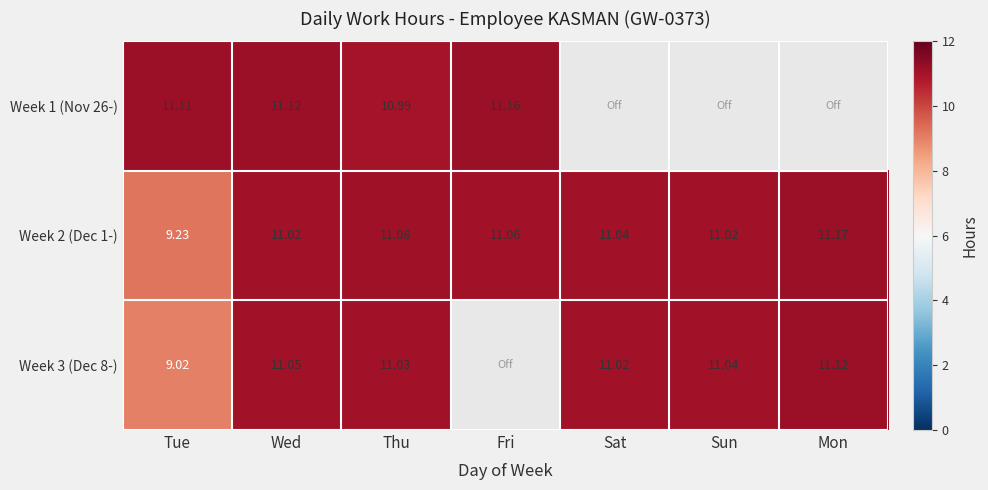

Is the value of Week 3 (Dec 8-) at Sat greater than the value of Week 2 (Dec 1-) at Fri?

No